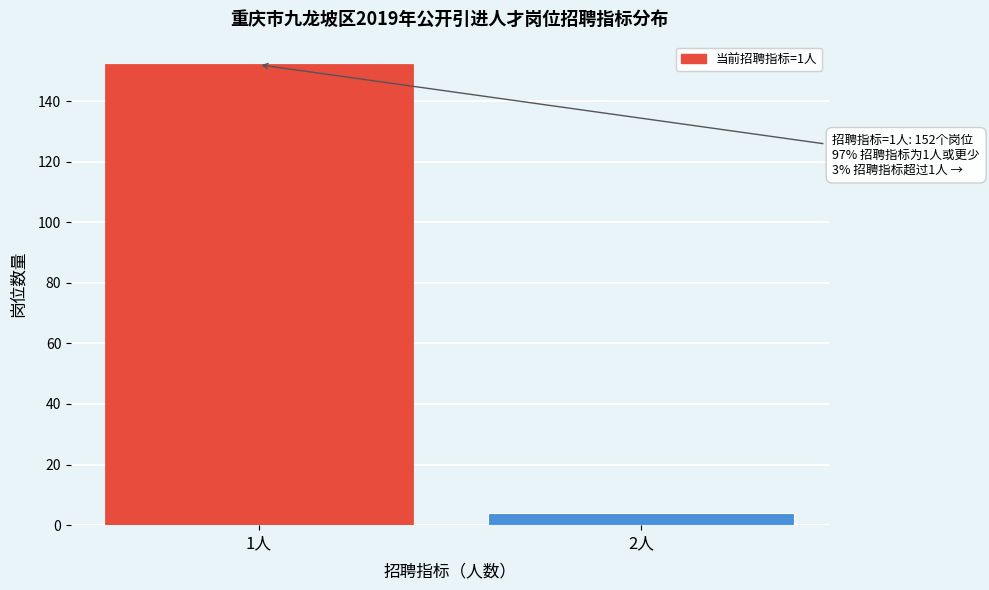

Reading right to left, list all the values displayed in this chart.

4	152